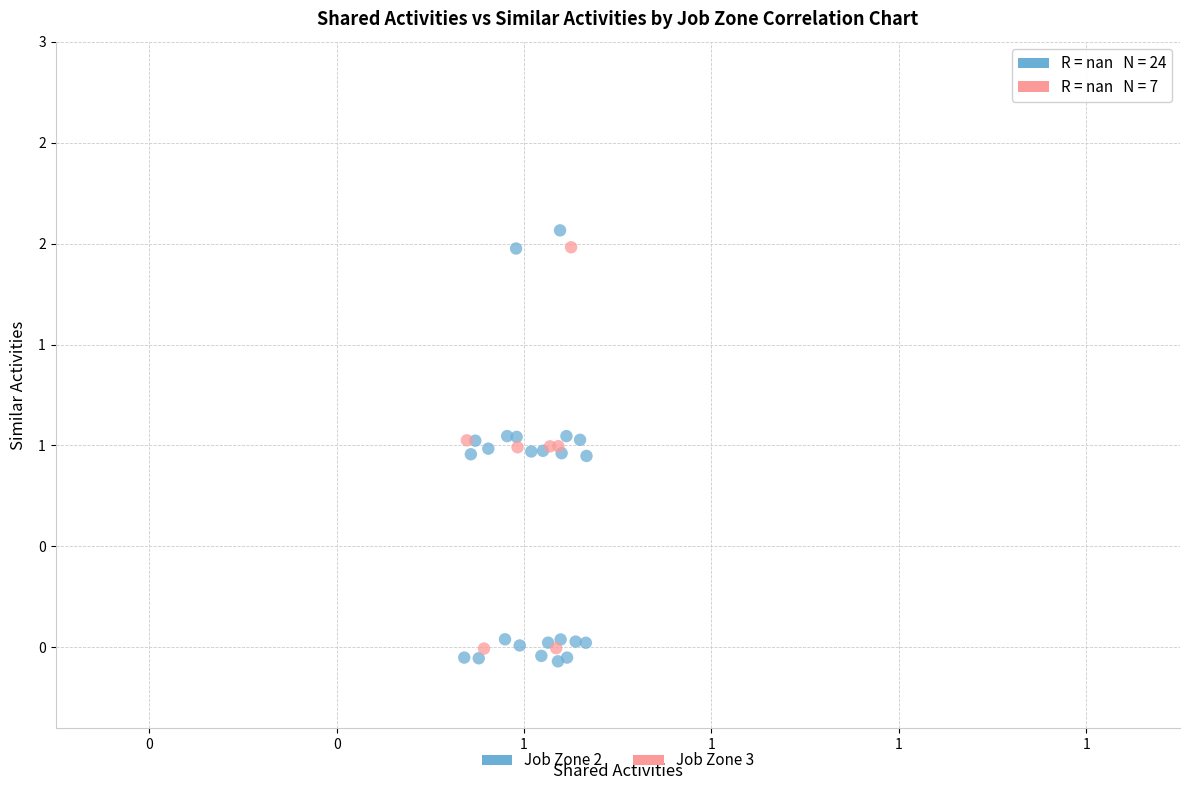

Which series has the largest Y range (max minus min)?

Job Zone 2